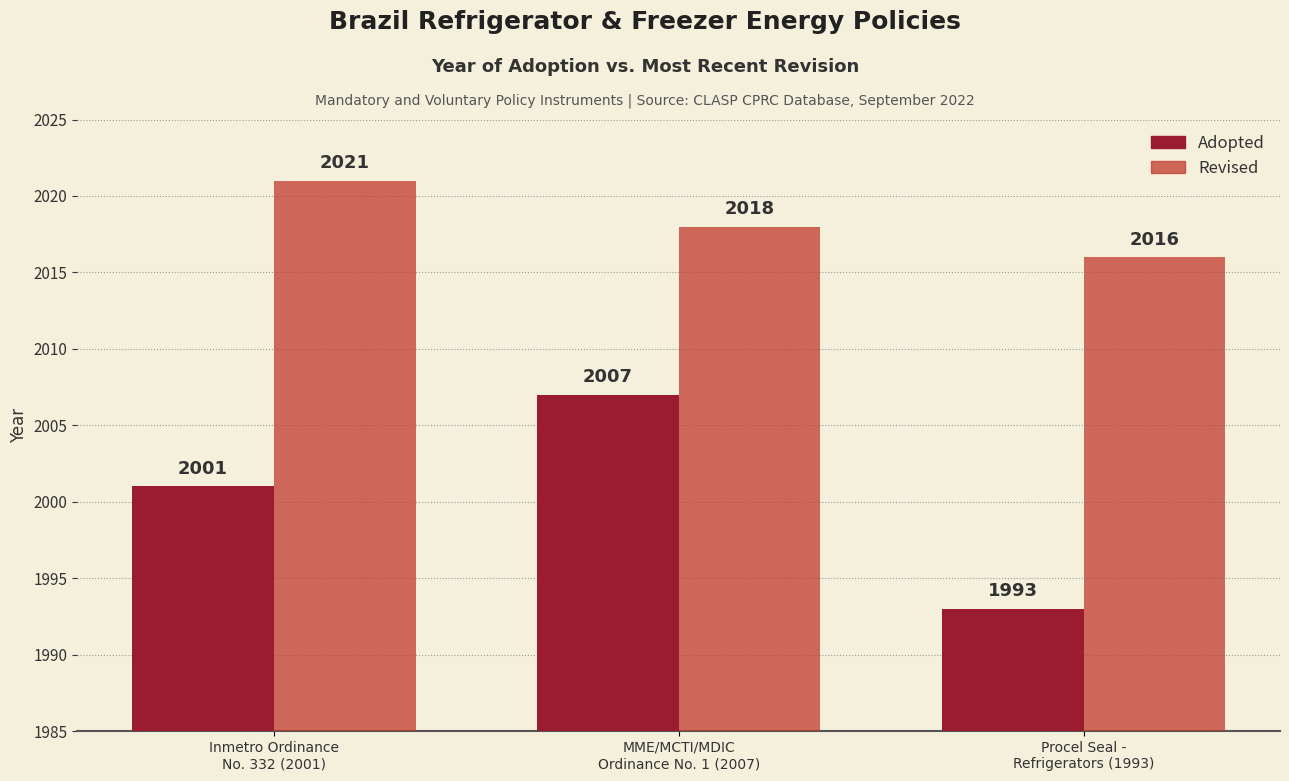

How many distinct data groups are displayed?

2